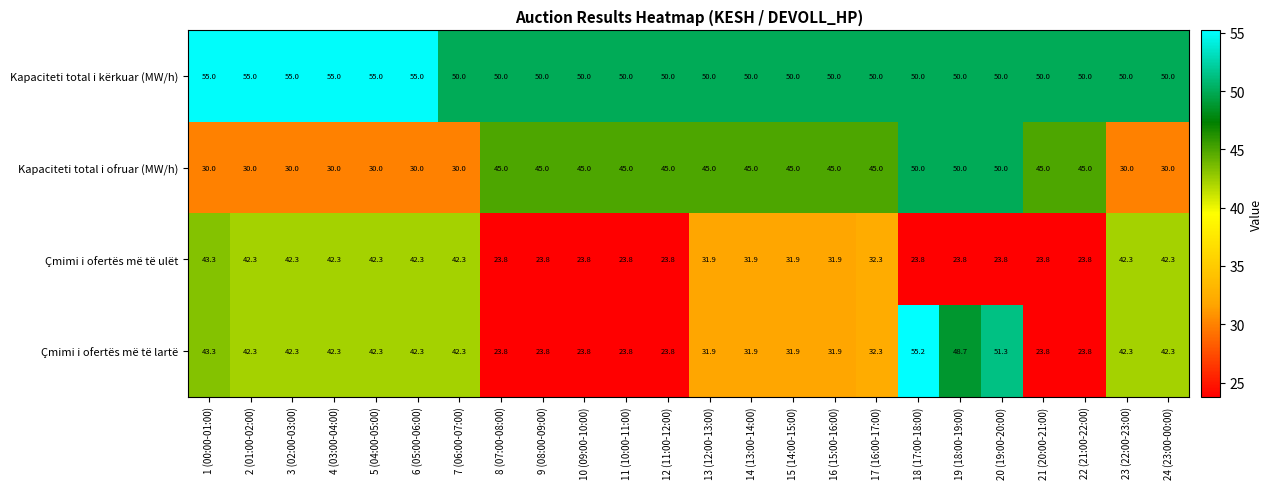

The Çmimi i ofertës më të lartë series shows 60.5 at 1 (00:00-01:00). True or false?

False